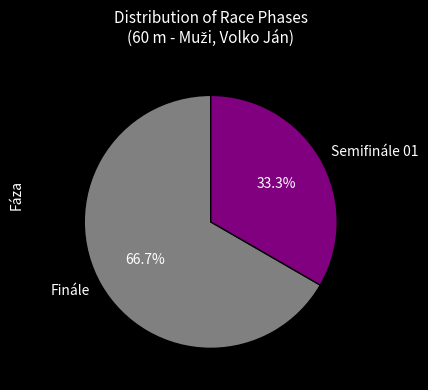

To the nearest percent, what is the difference between the Semifinále 01 and Finále slice percentages?

33%